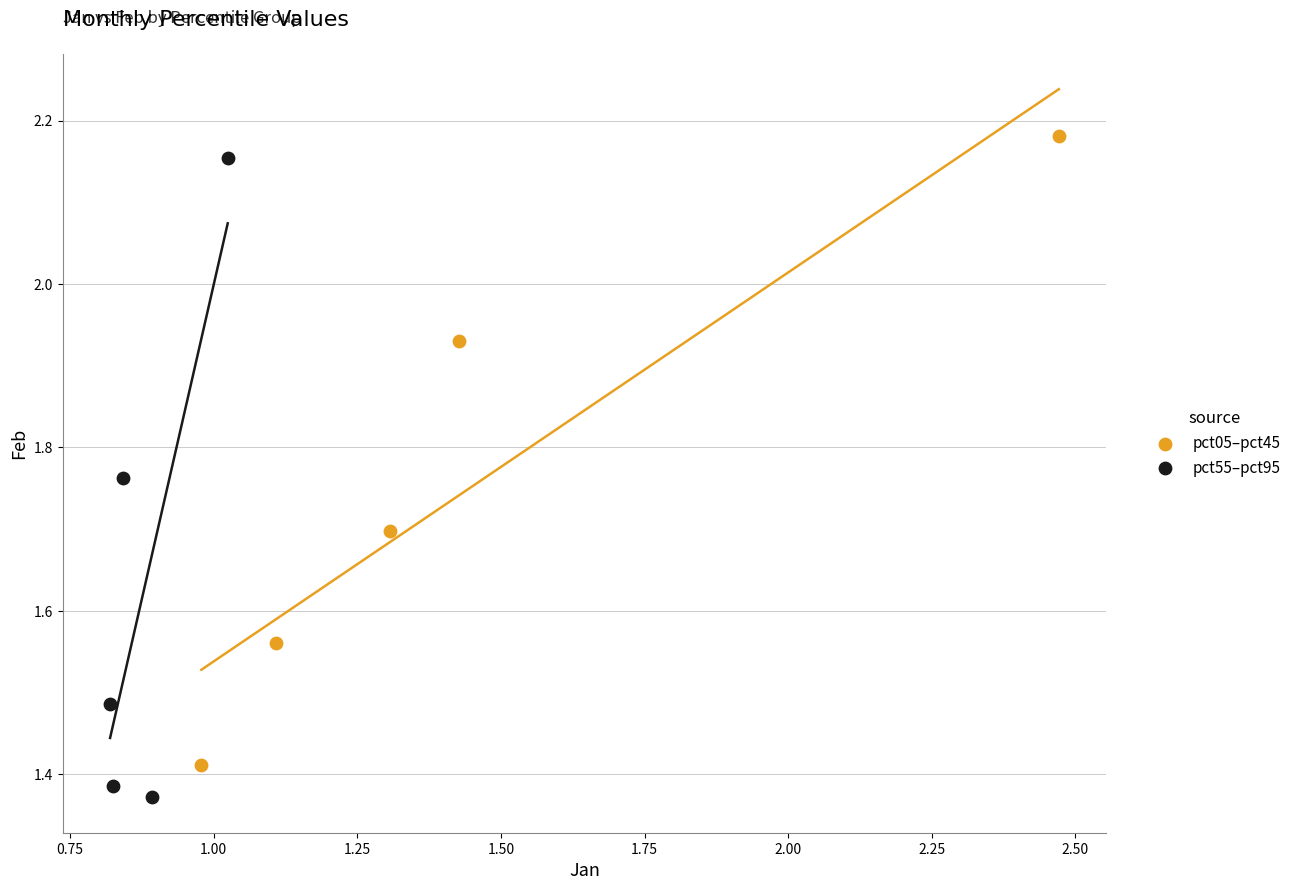

Which series contains the lowest Y value?

pct55–pct95